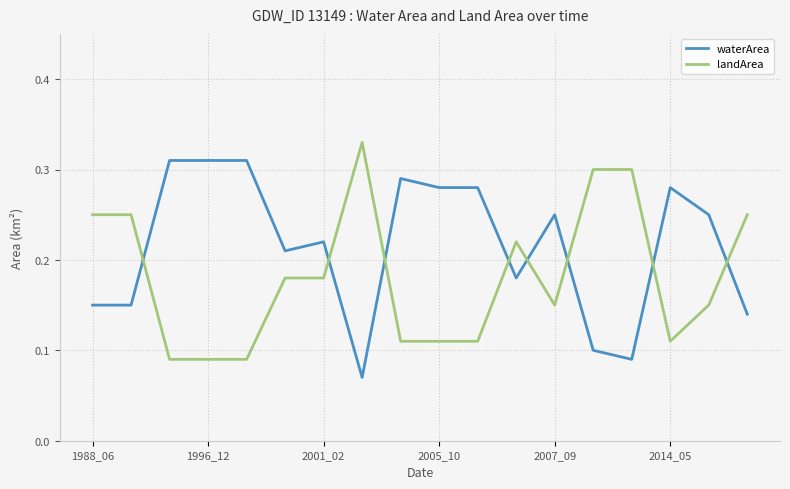

After their last crossing, which series has the higher values: waterArea or landArea?

landArea